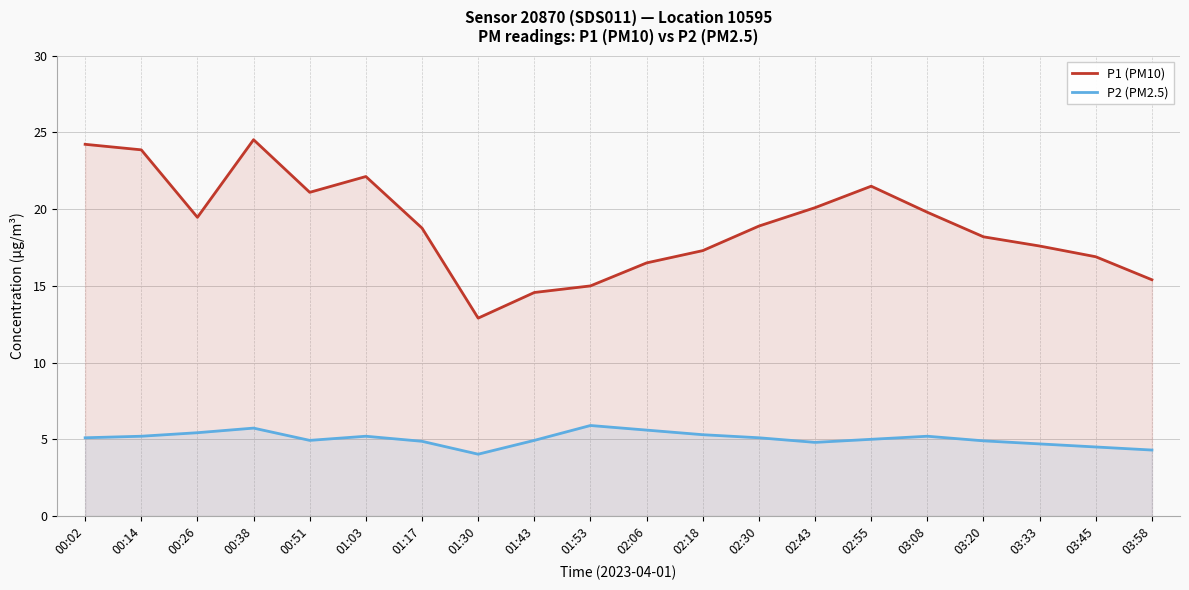

True or false: P1 (PM10) and P2 (PM2.5) cross at least once.

False